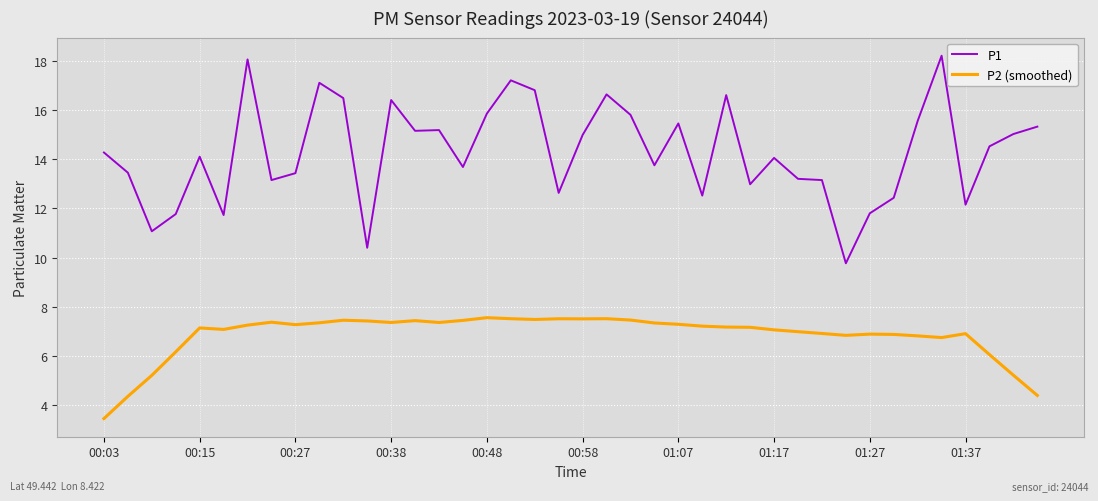

True or false: P1 and P2 (smoothed) cross at least once.

False